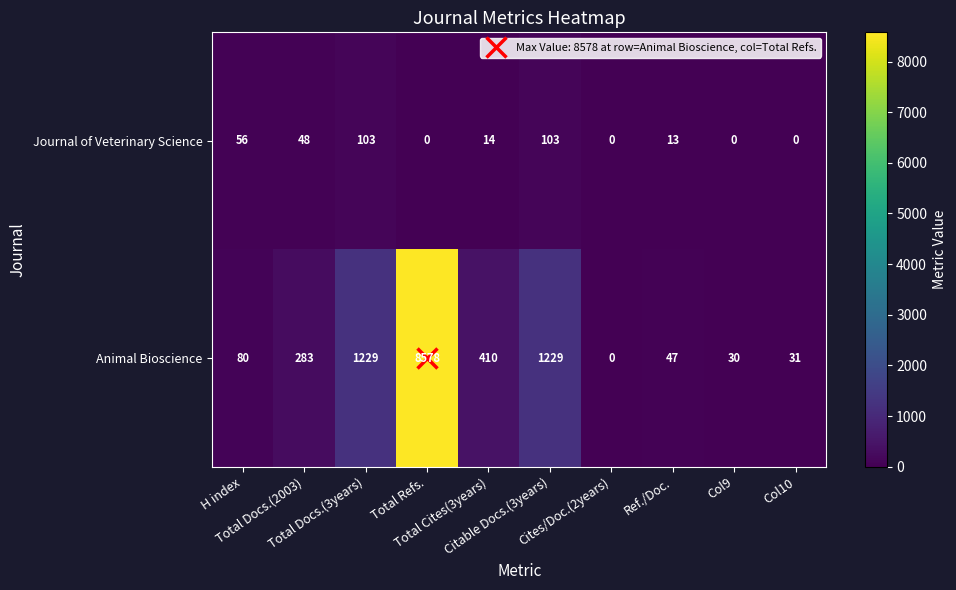

At which category is the sum across all series the highest?

Total Refs.